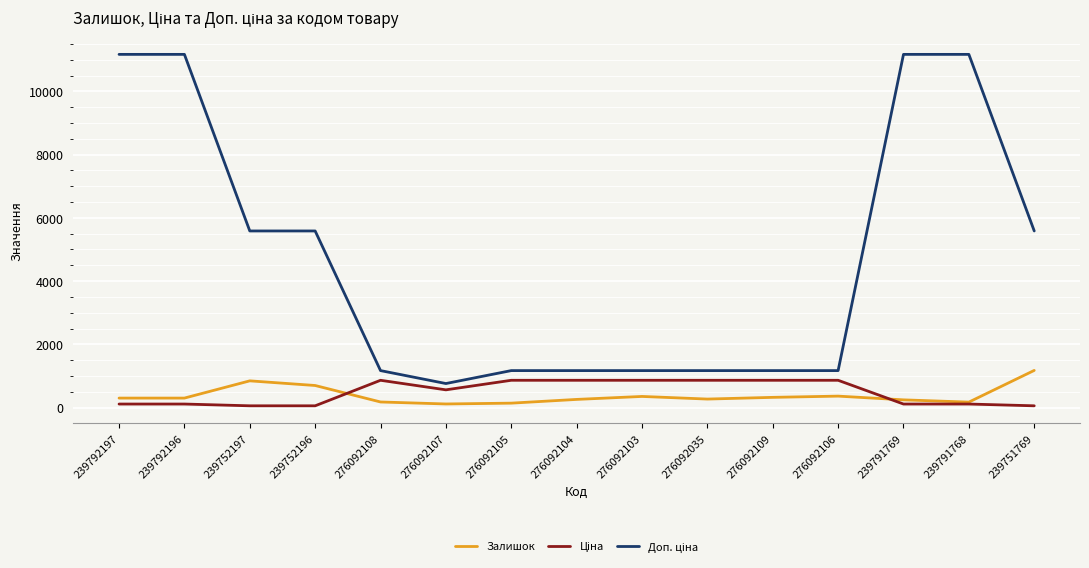

Reading left to right, list all the values displayed in this chart.

Залишок: 300.0	300.0	845.0	698.0	177.0	114.0	140.0	258.0	352.0	269.0	323.0	362.0	244.0	173.0	1175.0
Ціна: 111.7	111.7	55.9	55.9	862.8	560.8	862.8	862.8	862.8	862.8	862.8	862.8	111.7	111.7	55.9
Доп. ціна: 11169.0	11169.0	5585.0	5585.0	1169.2	760.0	1169.2	1169.2	1169.2	1169.2	1169.2	1169.2	11169.0	11169.0	5585.0